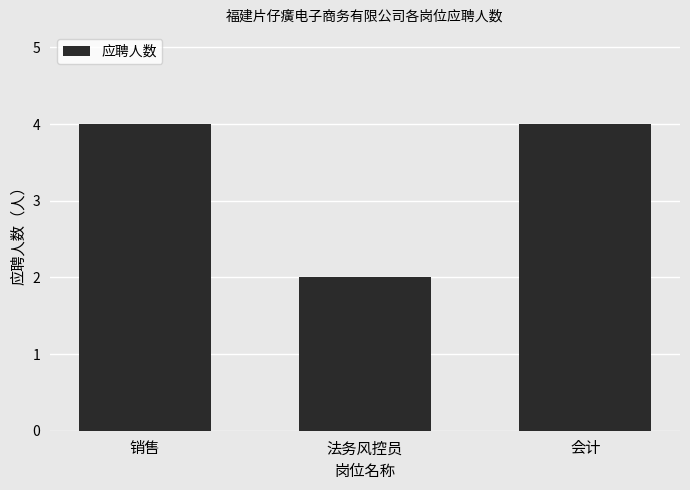

What is the value of the 2nd bar from the left?

2